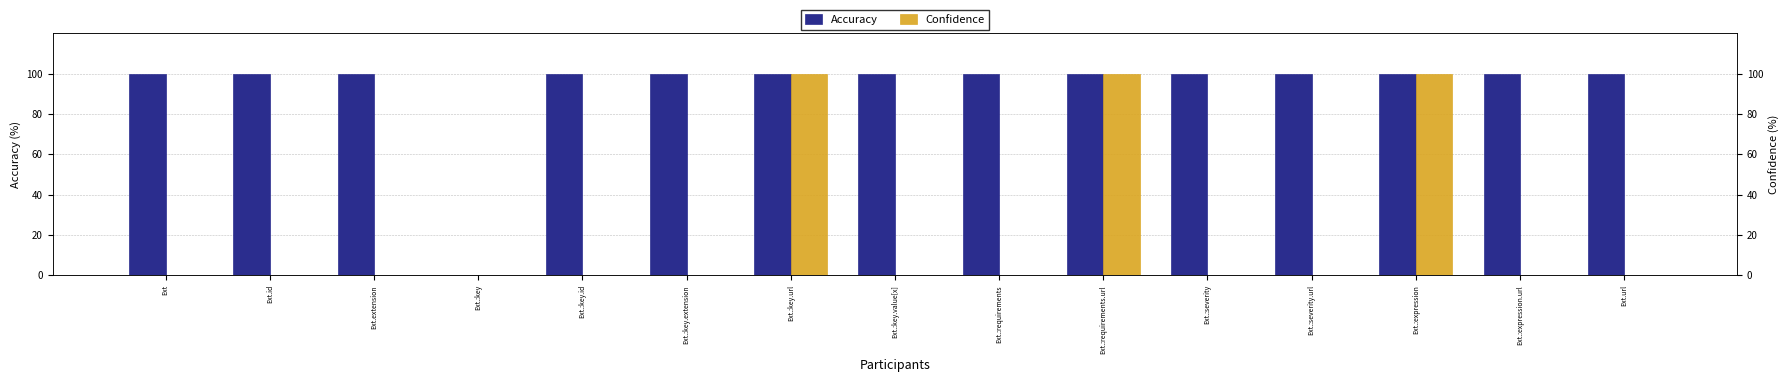

List the labels in order of Confidence value, largest first.

Ext.:key.url, Ext.:requirements.url, Ext.:expression, Ext, Ext.id, Ext.extension, Ext.:key, Ext.:key.id, Ext.:key.extension, Ext.:key.value[x], Ext.:requirements, Ext.:severity, Ext.:severity.url, Ext.:expression.url, Ext.url